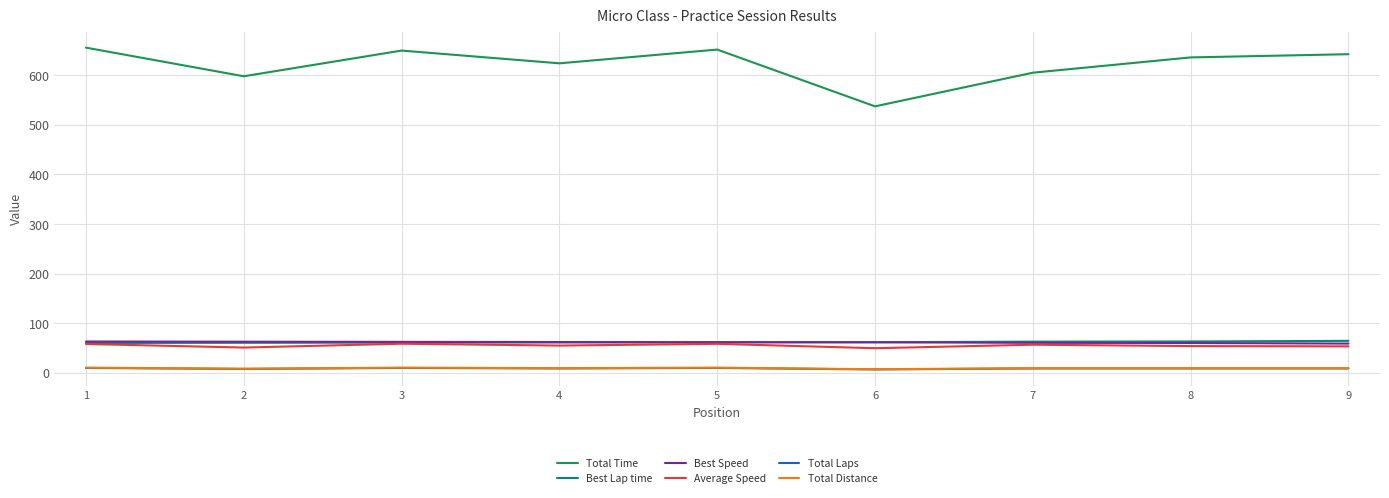

Count the Total Laps values in the range 9 to 10.

7